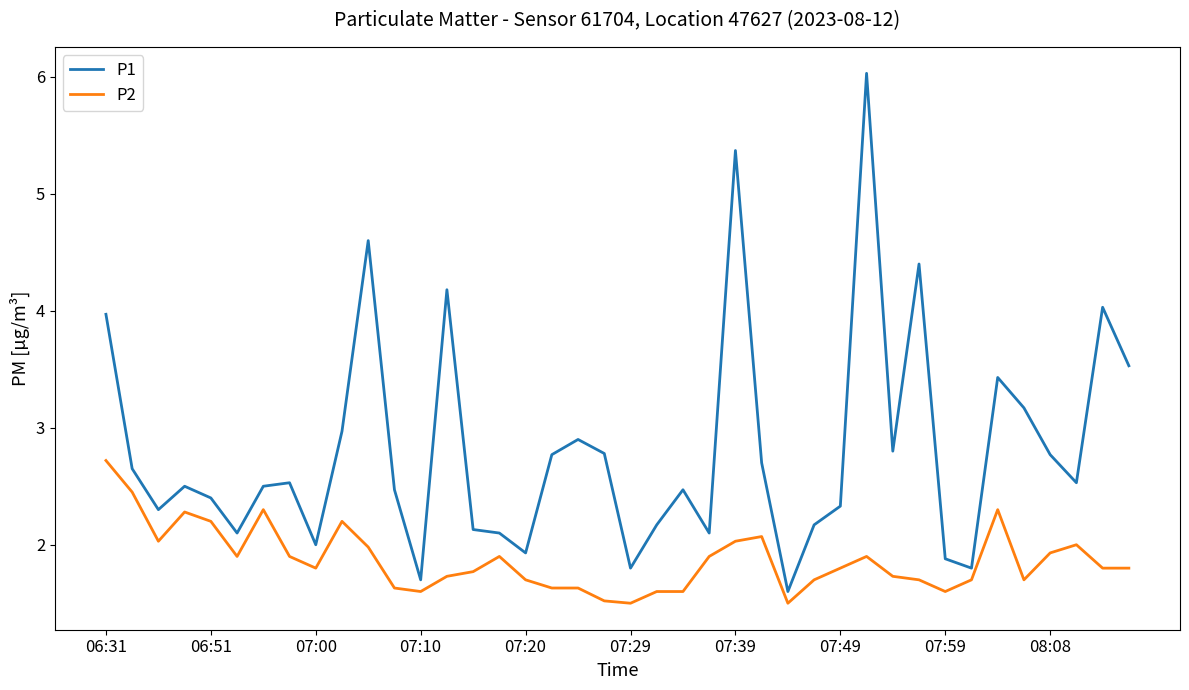

Which series has the largest total across all categories?

P1